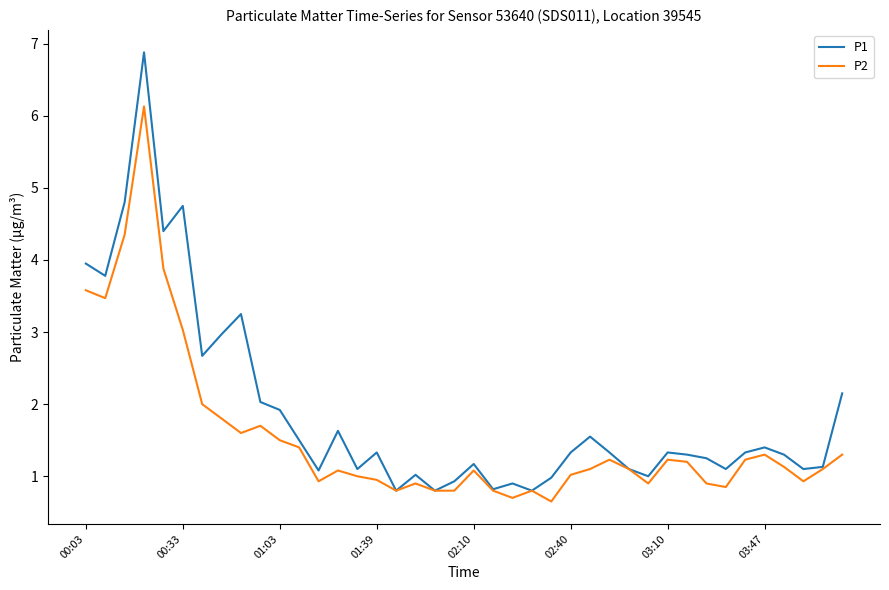

What is the difference between the maximum and minimum values in the P2 series?

5.5